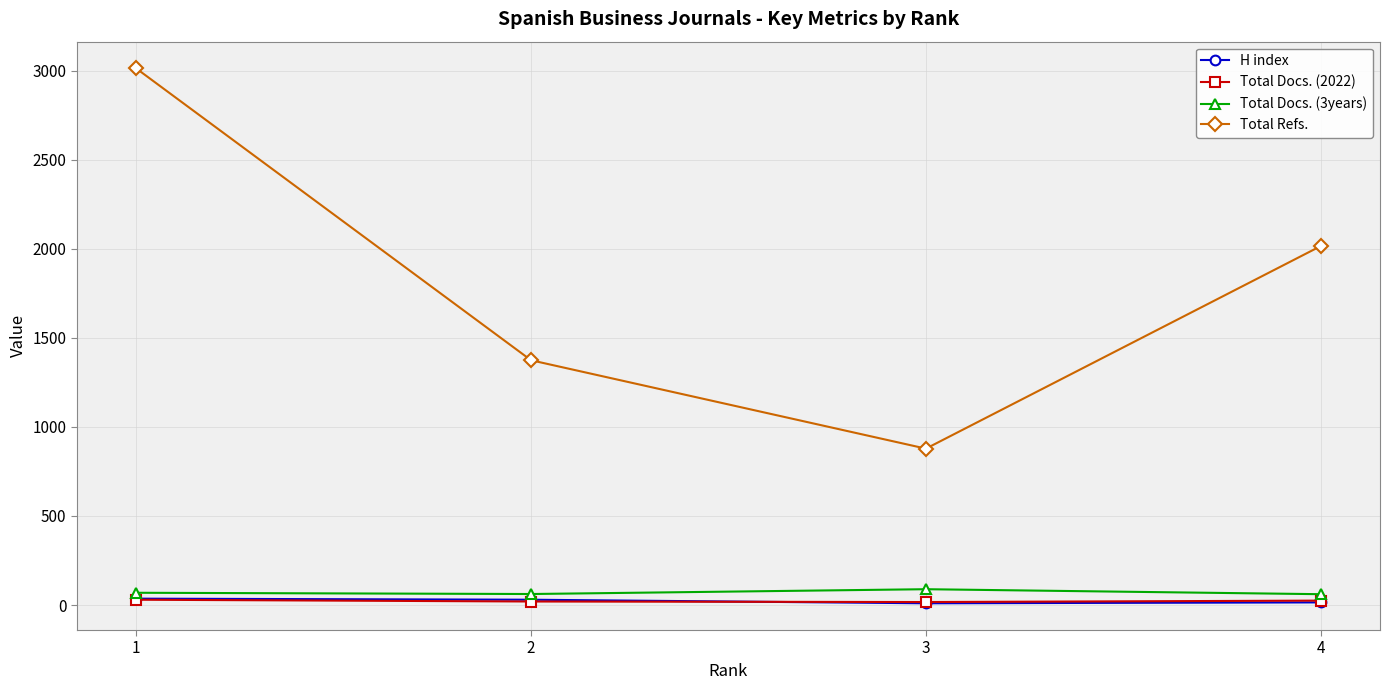

True or false: H index has more than 2 points higher than both neighbors.

False